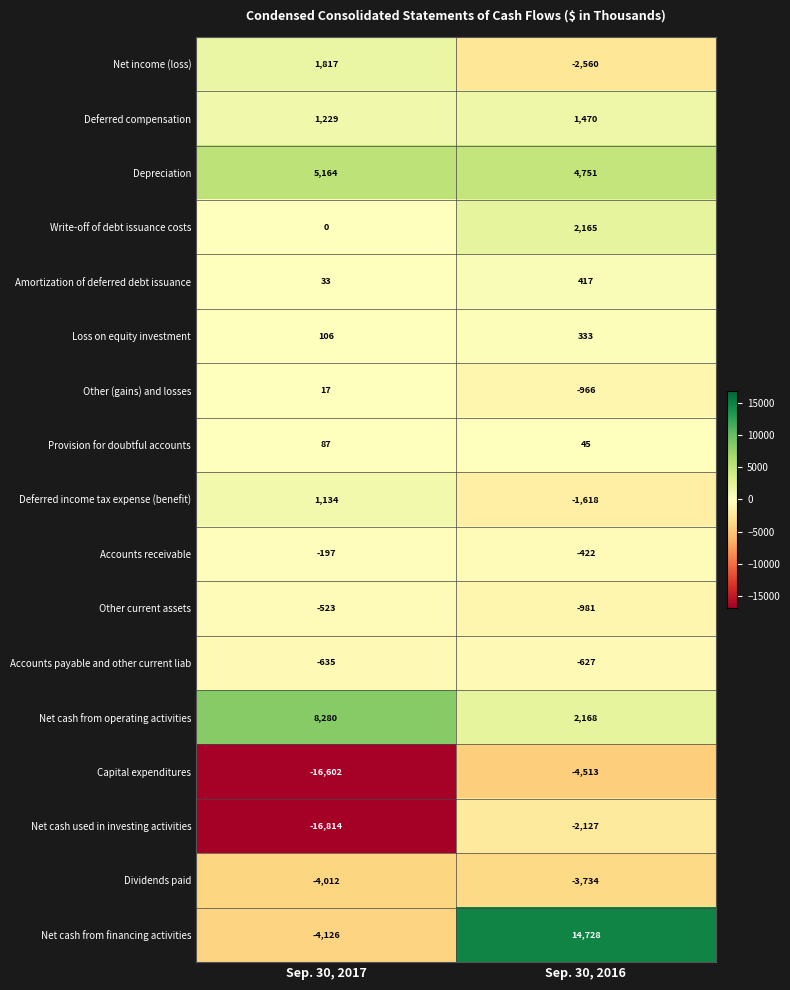

What is the difference between the Depreciation values at Sep. 30, 2016 and Sep. 30, 2017?

413